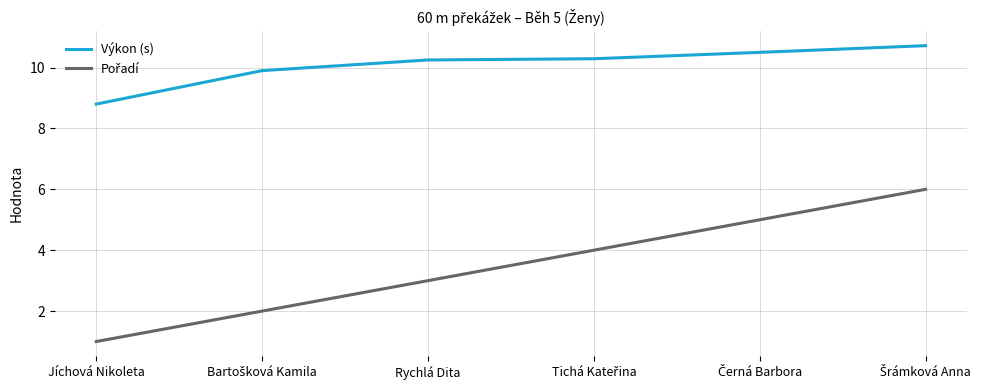

What is the difference between the second highest and second lowest values in the Výkon (s) series?

0.6